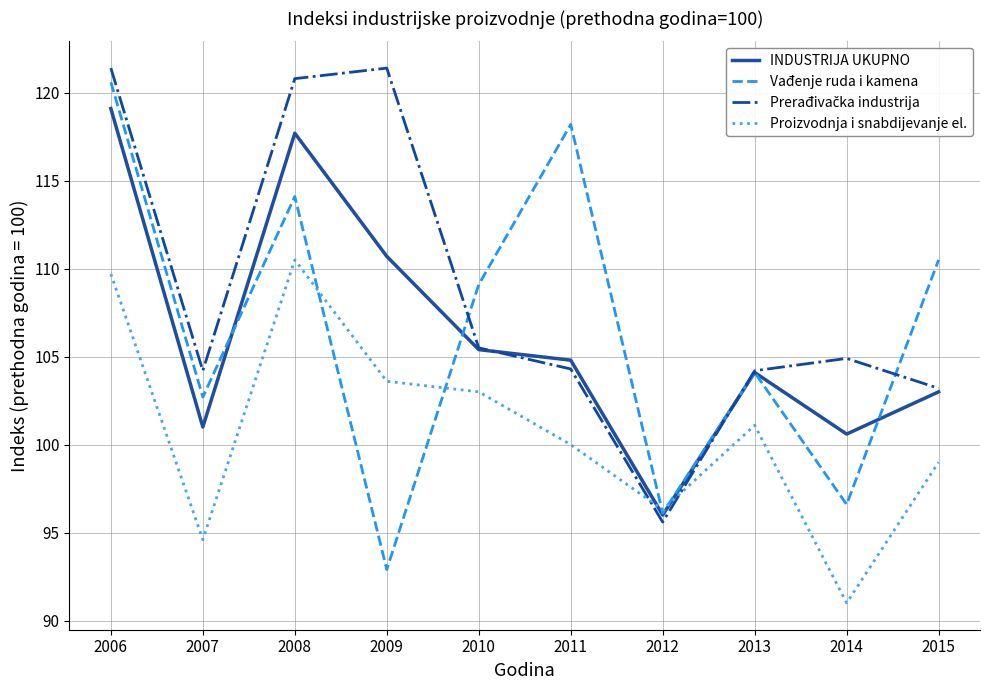

Is it true that INDUSTRIJA UKUPNO equals 22.7 at 2007?

False